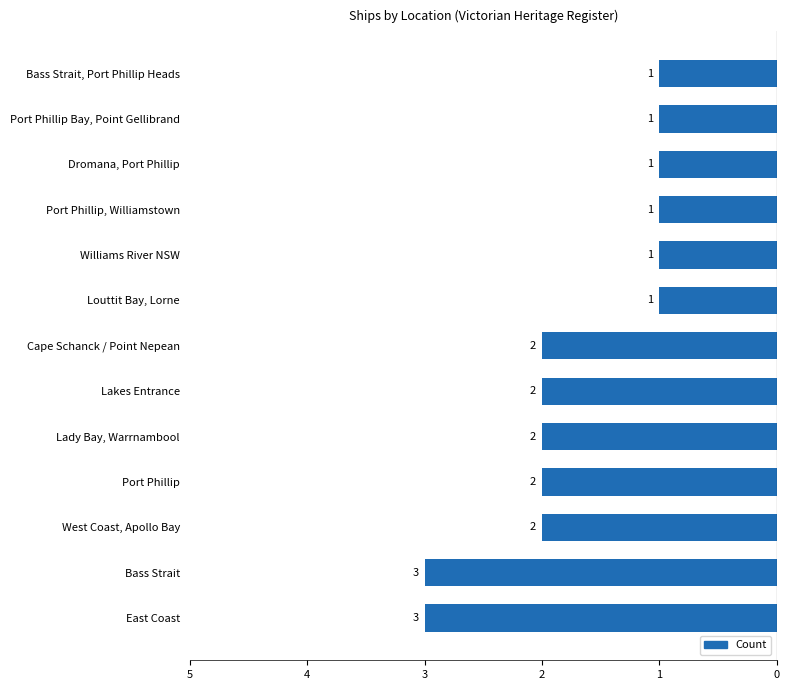

Are the bars horizontal?

Yes